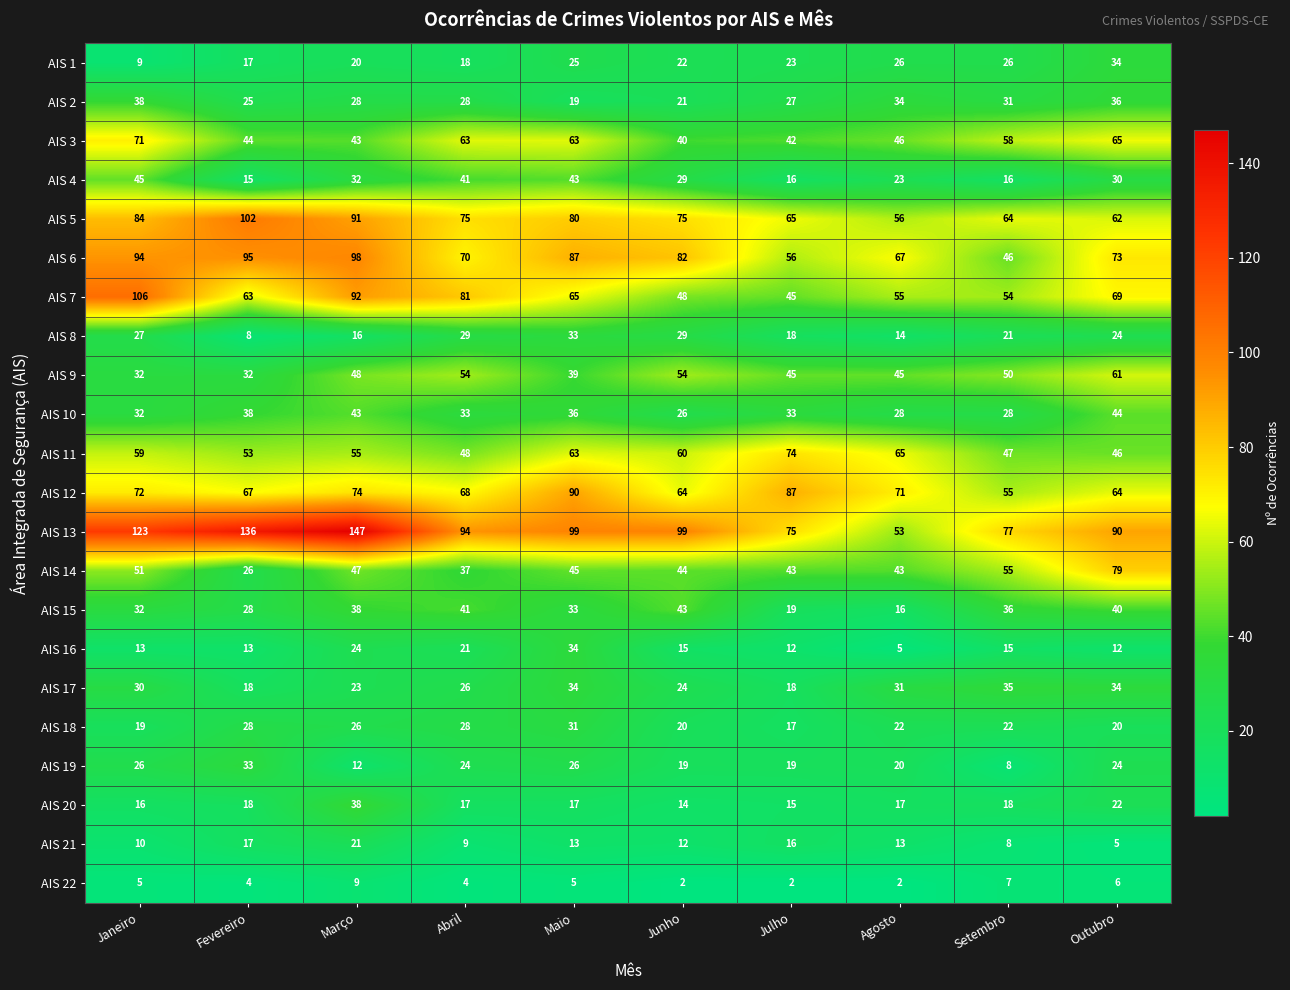

What value does the AIS 17 series have at Outubro, to the nearest 5?

35